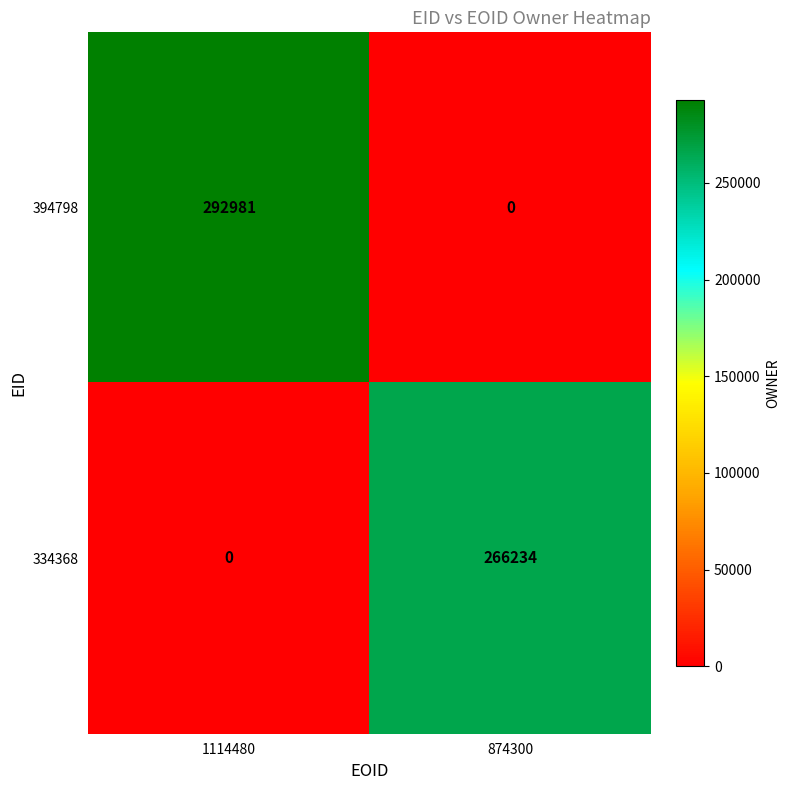

The 394798 series shows 0 at 874300. True or false?

True